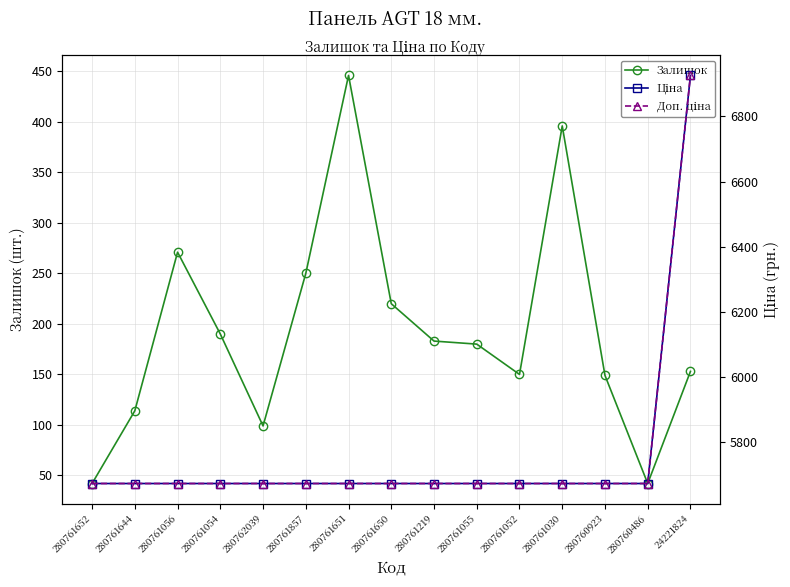

Is the value of Доп. ціна at 280761055 greater than the value of Залишок at 280760923?

Yes